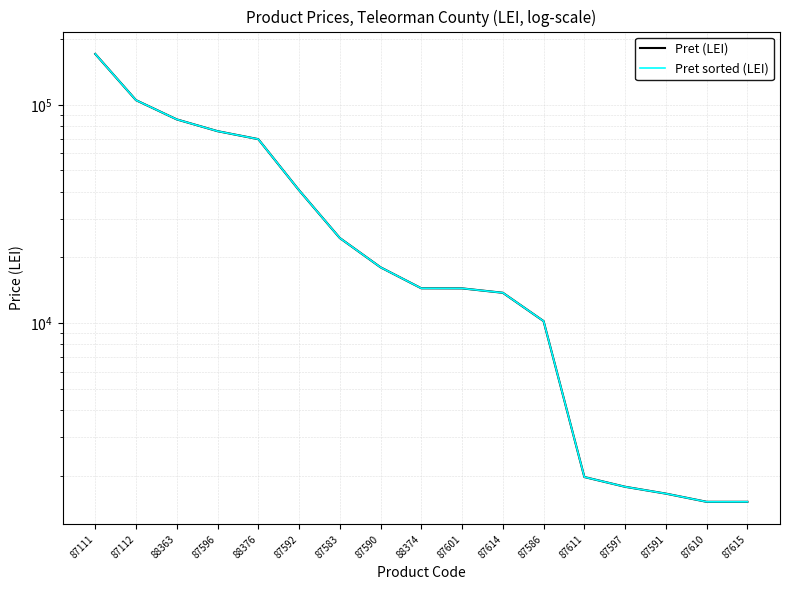

Which series has the largest total across all categories?

Pret (LEI)